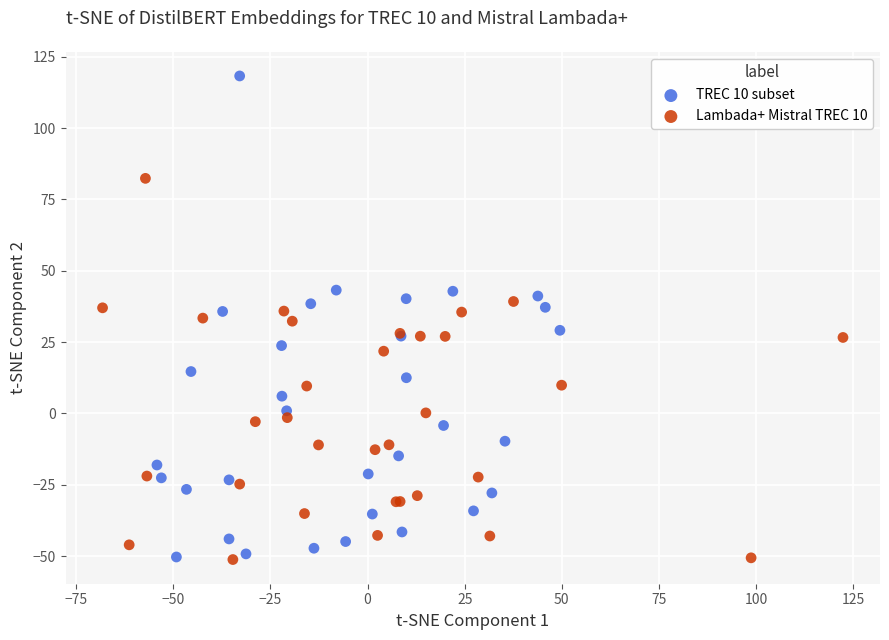

Which series has the largest Y range (max minus min)?

TREC 10 subset